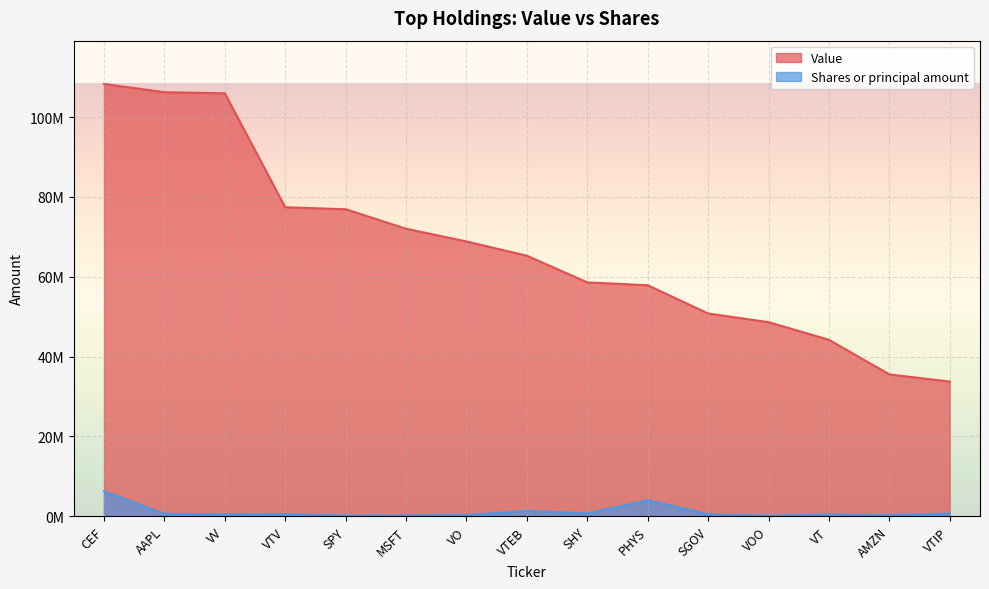

What is the difference between the highest and lowest values at VV?

105410856